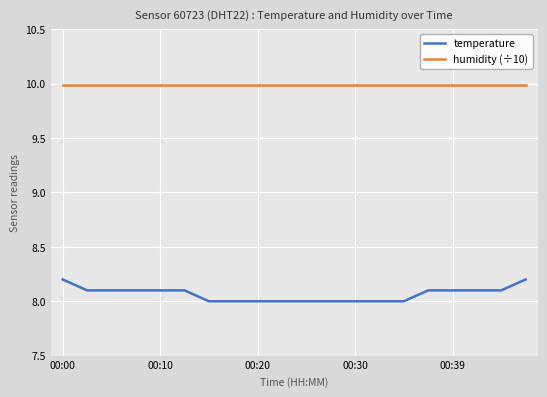

What is the value of the temperature point at the 1st from the left?

8.2